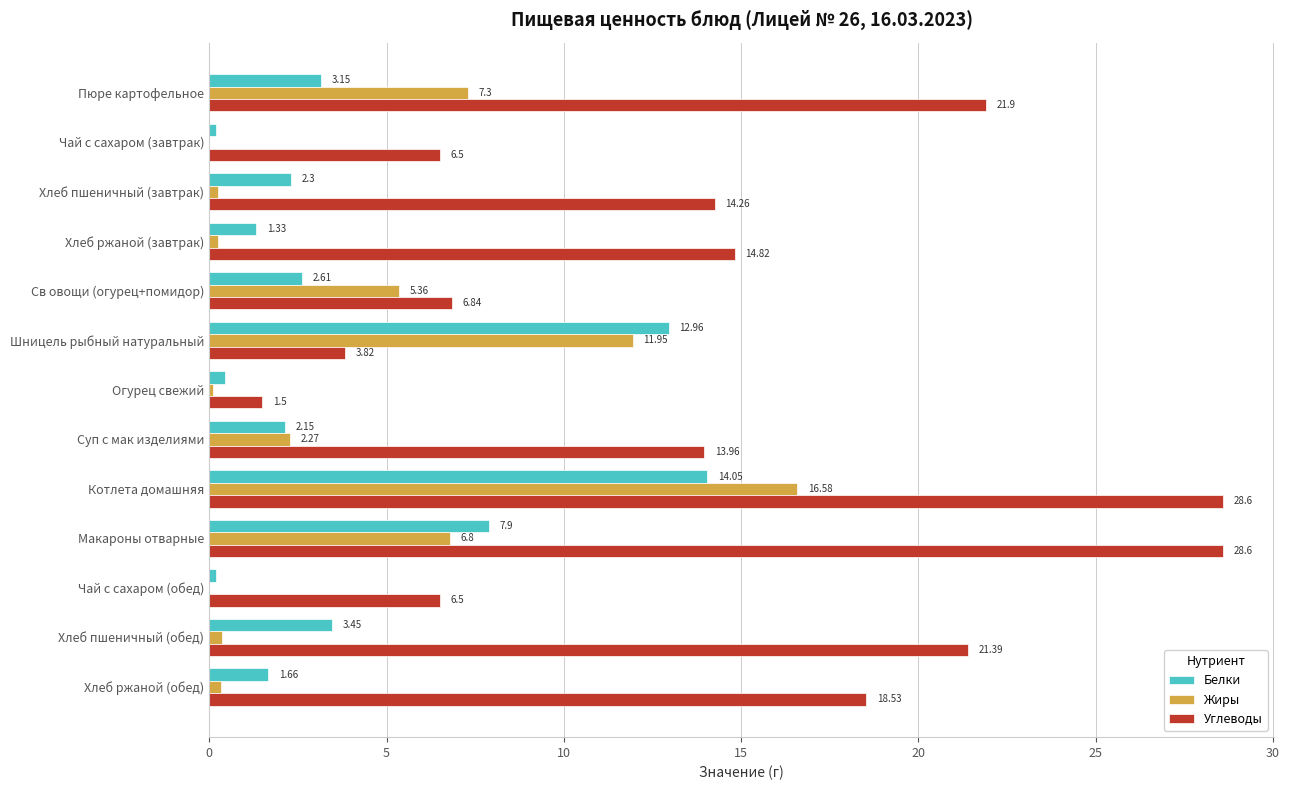

What is the sum of all Жиры values?

51.6